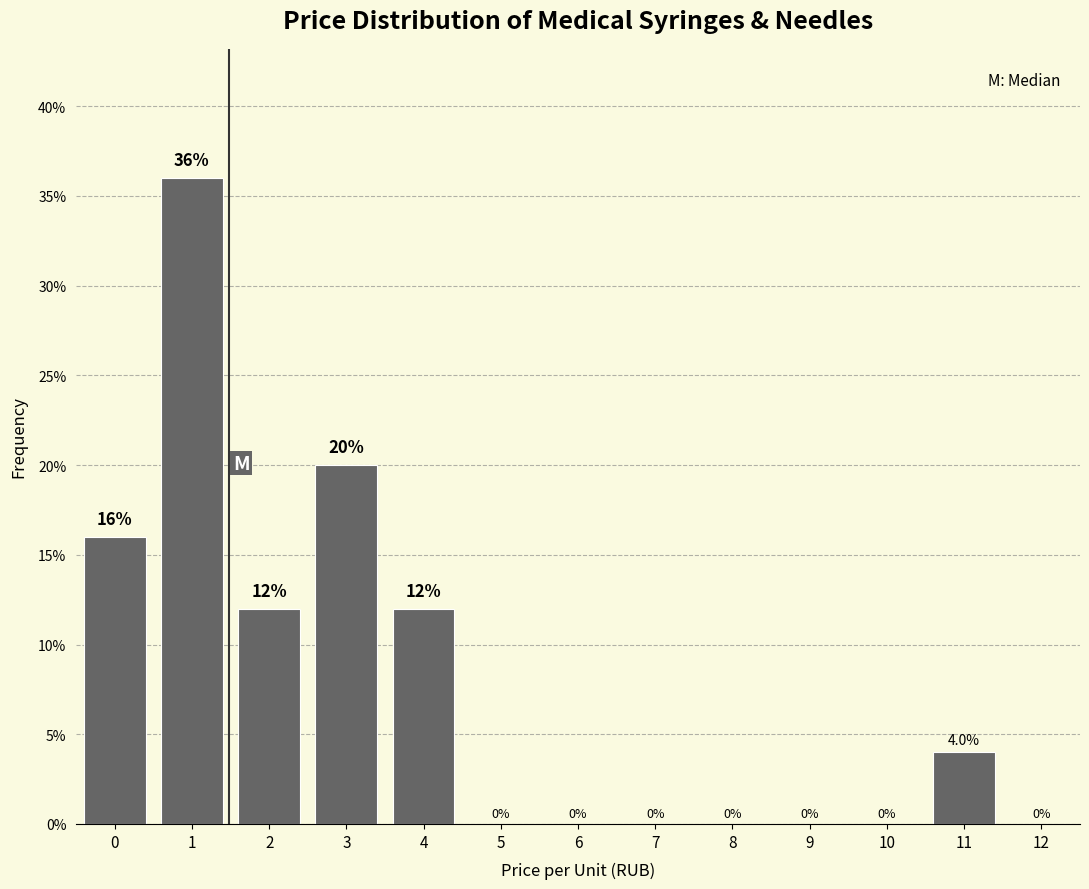

Reading left to right, transcribe all the data shown in this chart.

0=16	1=36	2=12	3=20	4=12	5=0	6=0	7=0	8=0	9=0	10=0	11=4	12=0